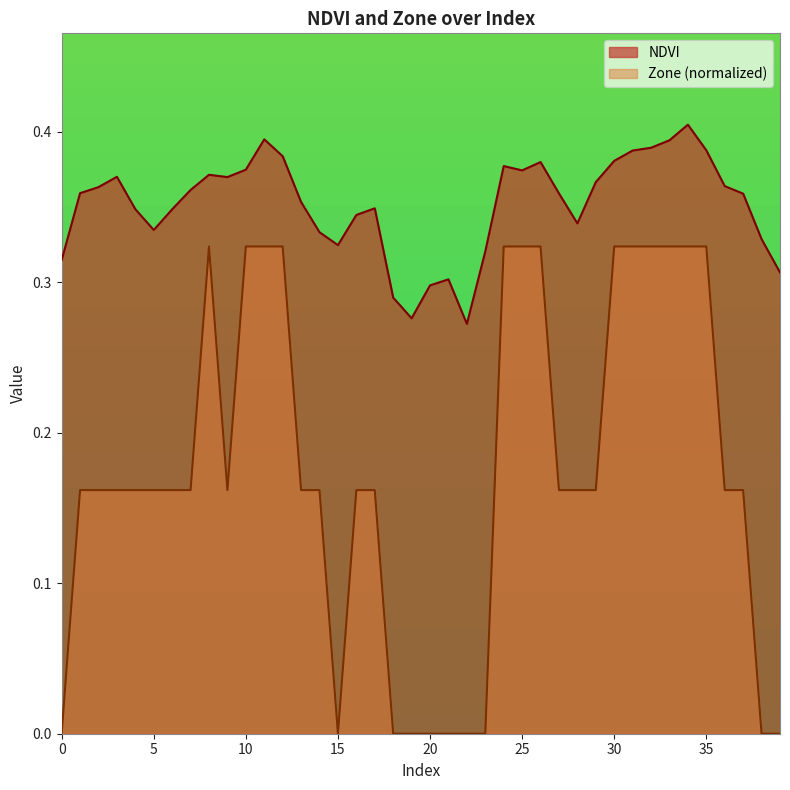

True or false: Zone has a value of 0.0 at 0.

True